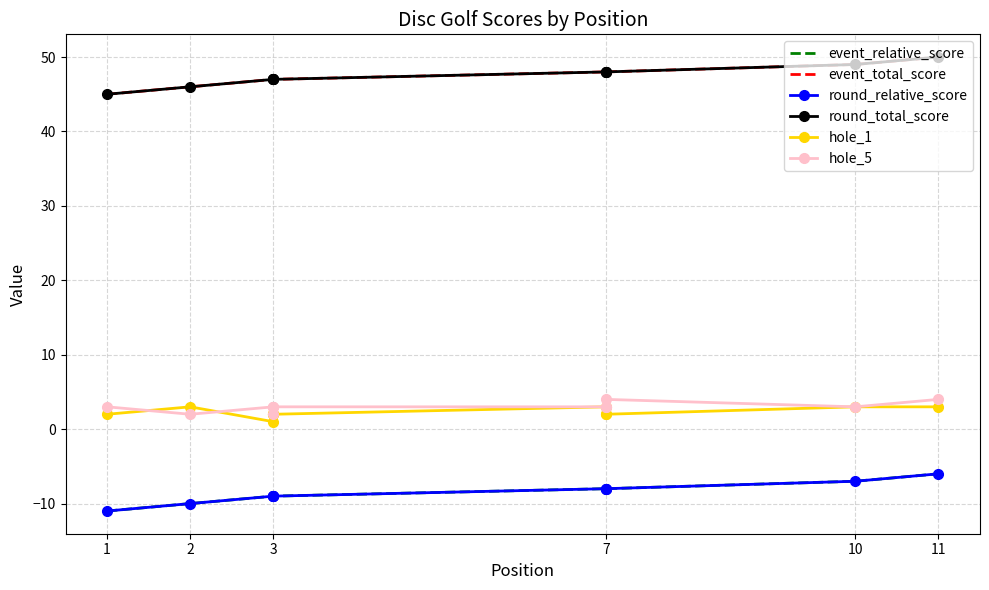

Reading right to left, transcribe all the data shown in this chart.

event_relative_score: -6	-7	-8	-8	-8	-9	-9	-9	-9	-10	-11
event_total_score: 50	49	48	48	48	47	47	47	47	46	45
round_relative_score: -6	-7	-8	-8	-8	-9	-9	-9	-9	-10	-11
round_total_score: 50	49	48	48	48	47	47	47	47	46	45
hole_1: 3	3	2	2	3	2	2	2	1	3	2
hole_5: 4	3	4	3	3	3	2	3	3	2	3